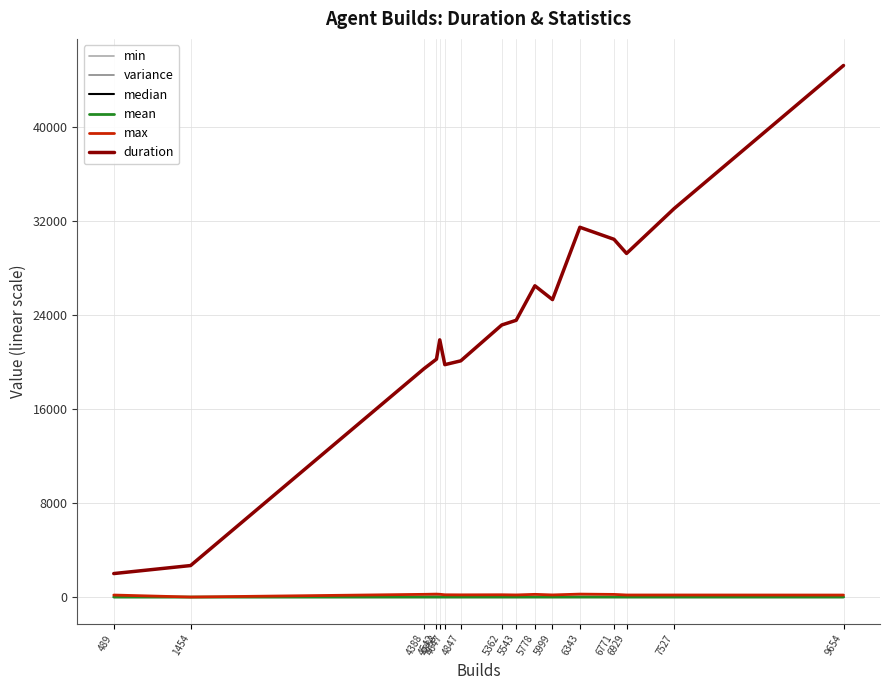

Which series has the largest total across all categories?

duration